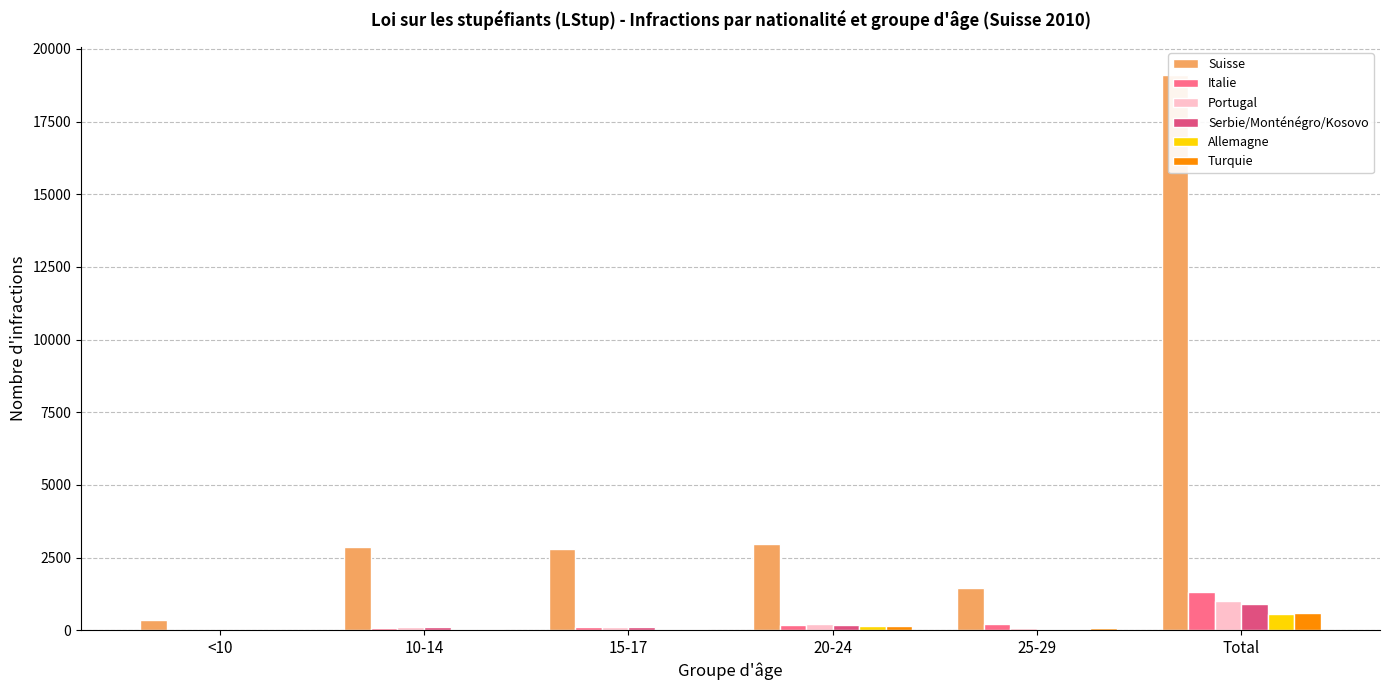

Between 15-17 and 10-14, which is larger?

10-14